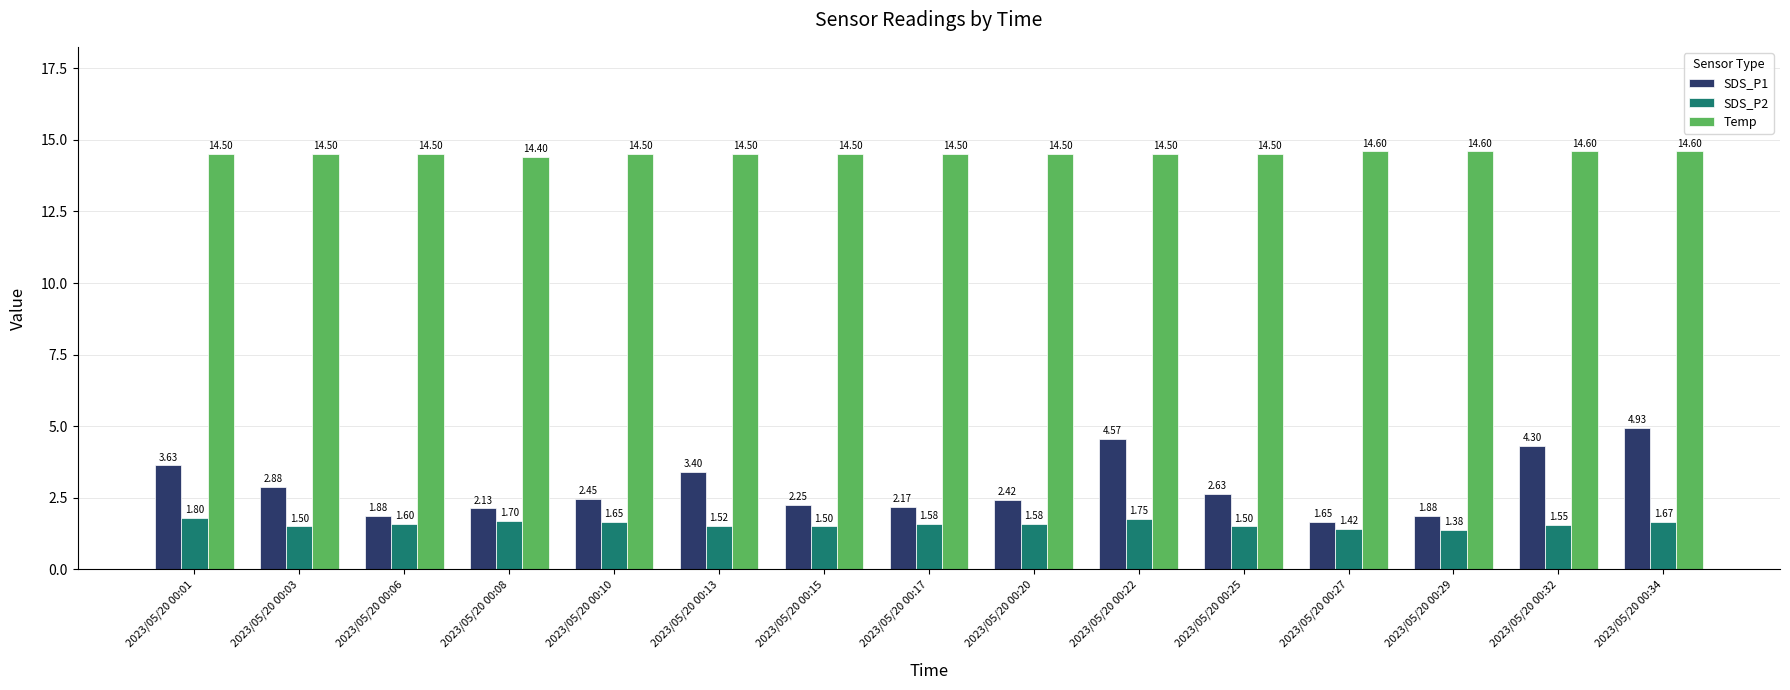

Which series changed the most between 2023/05/20 00:01 and 2023/05/20 00:15?

SDS_P1